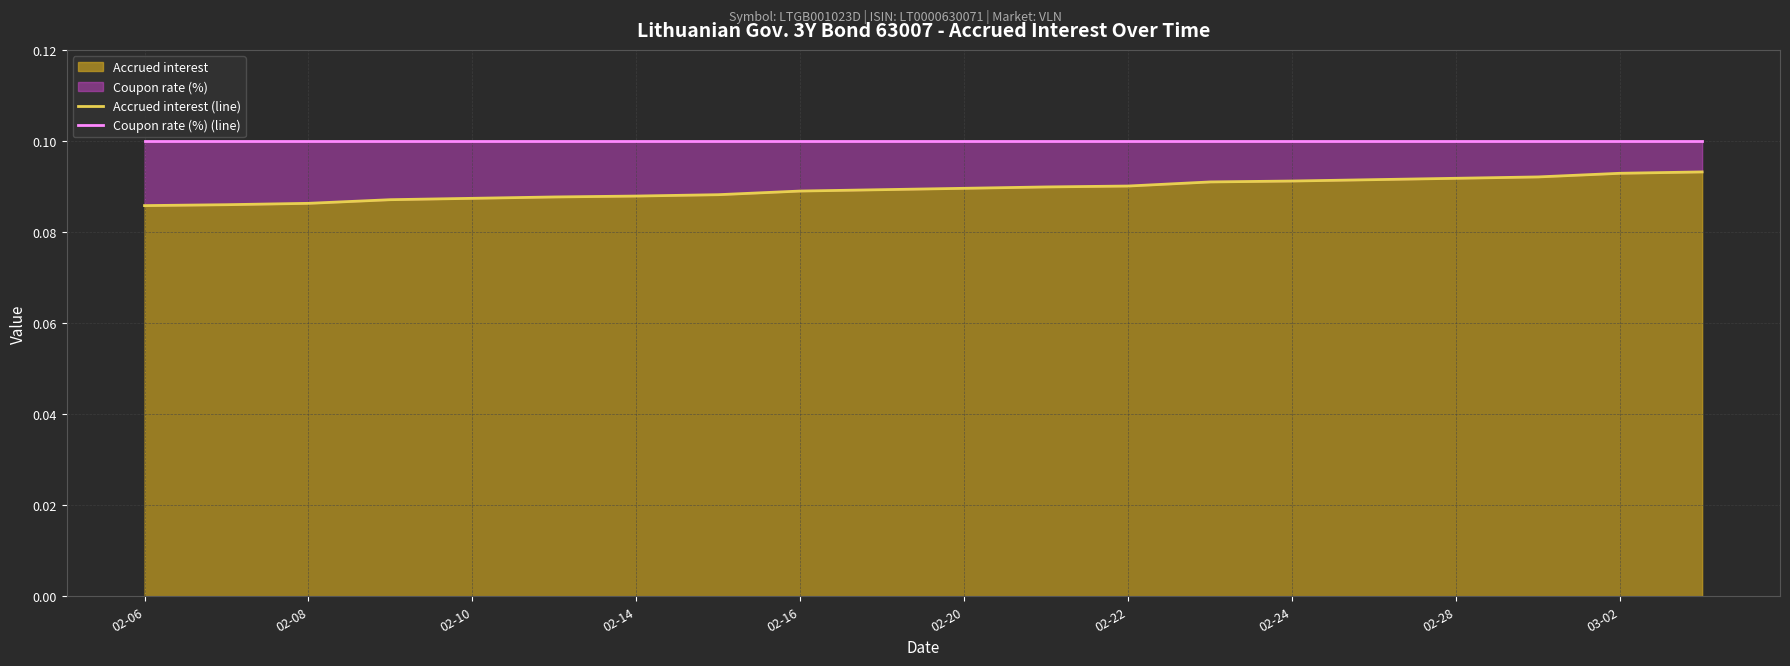

The Accrued interest series shows 0.2 at 02-28. True or false?

False